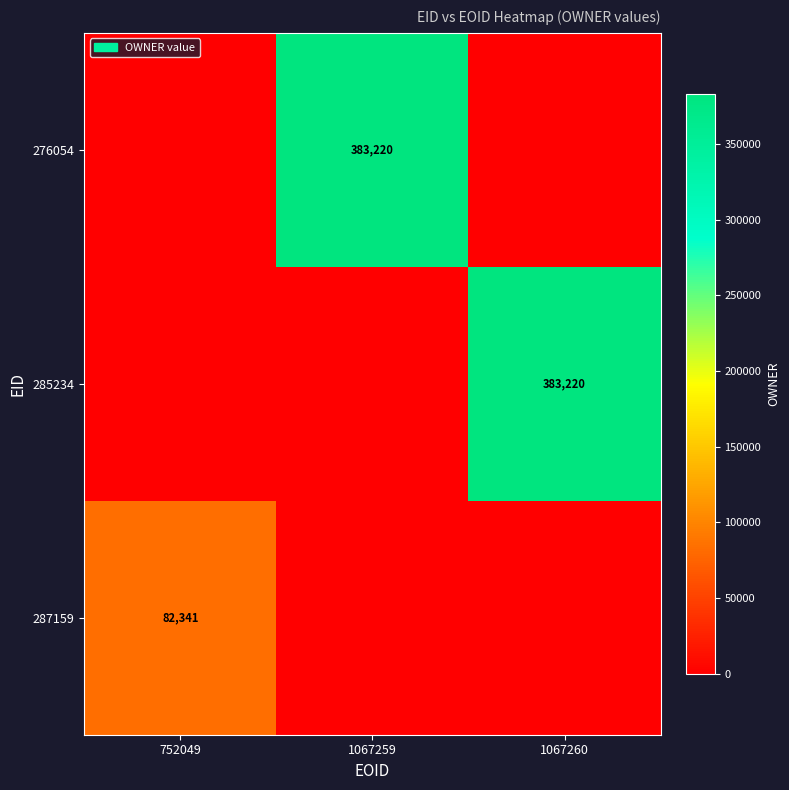

Between 1067260 and 752049, which is larger?

1067260